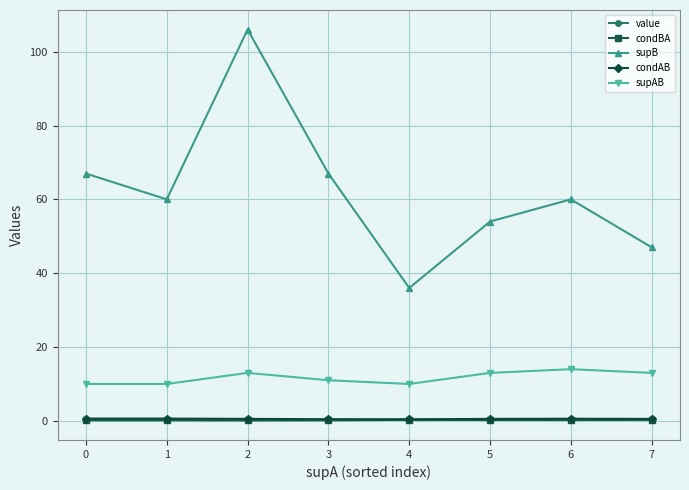

Which series has the largest range (max minus min)?

supB